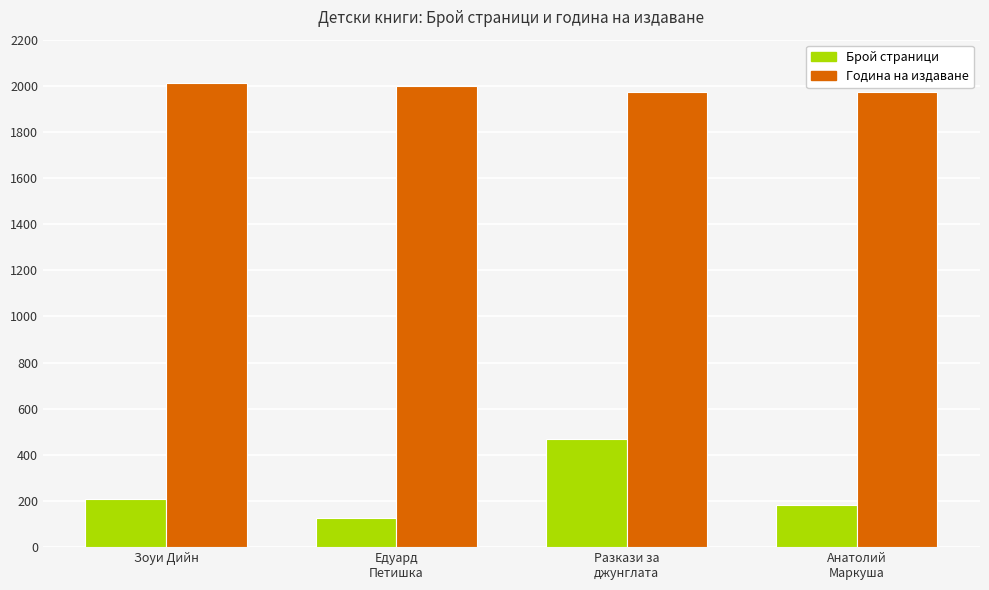

What is the label of the 1st bar from the right?

Анатолий
Маркуша